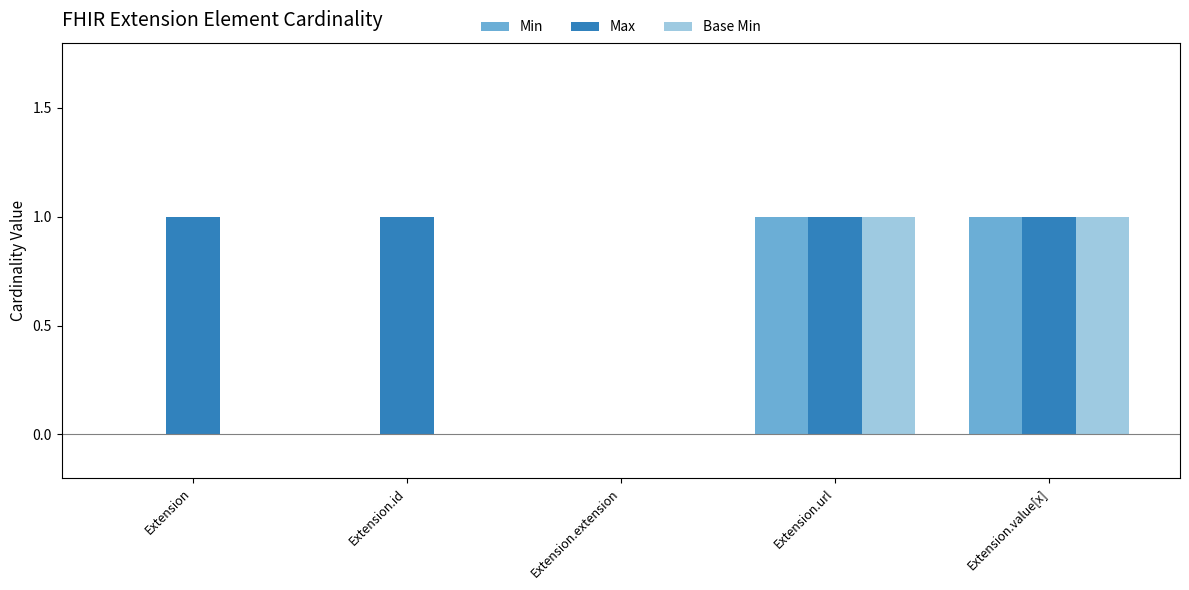

Reading right to left, what are all the values shown in this chart?

Min: Extension.value[x]=1	Extension.url=1	Extension.extension=0	Extension.id=0	Extension=0
Max: Extension.value[x]=1	Extension.url=1	Extension.extension=0	Extension.id=1	Extension=1
Base Min: Extension.value[x]=1	Extension.url=1	Extension.extension=0	Extension.id=0	Extension=0